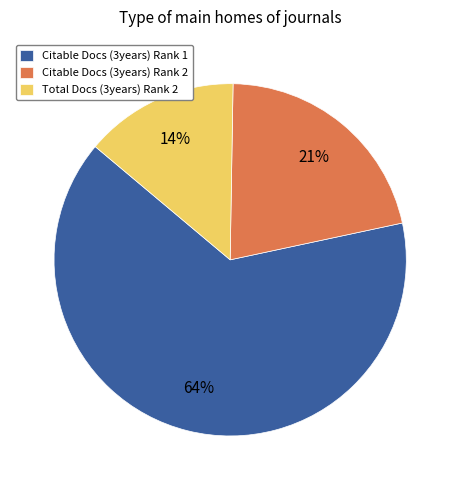

What is the majority slice?

Citable Docs (3years) Rank 1